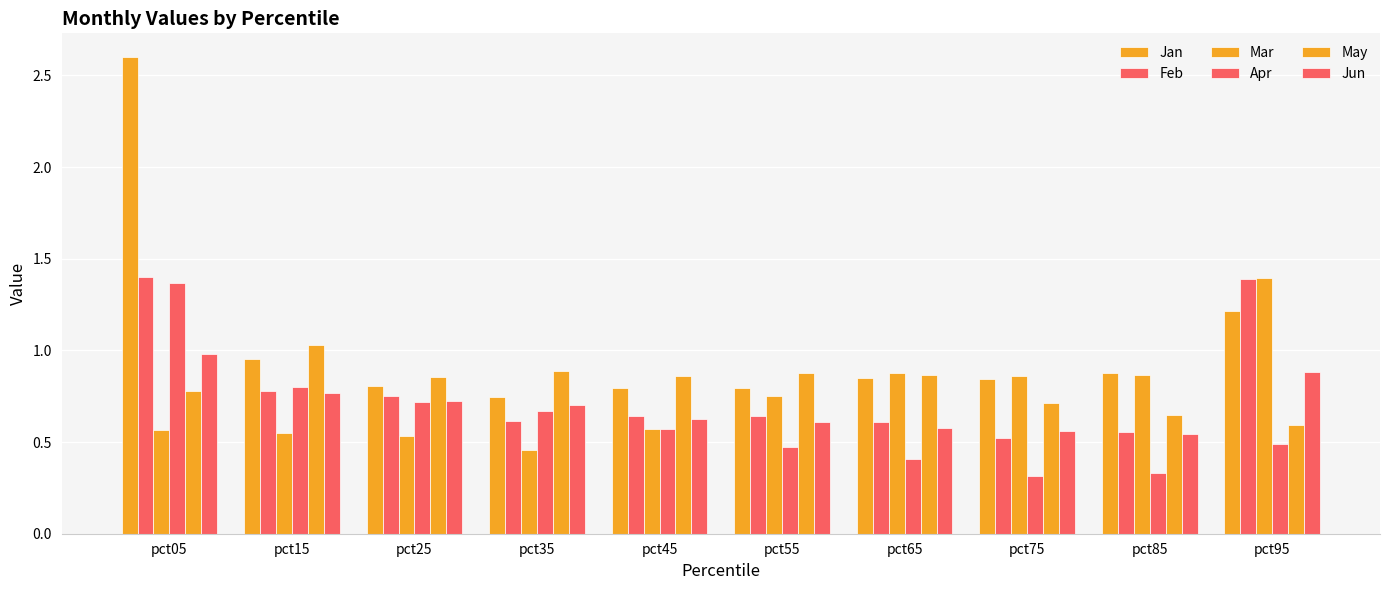

Count the Feb values in the range 0 to 1.

8